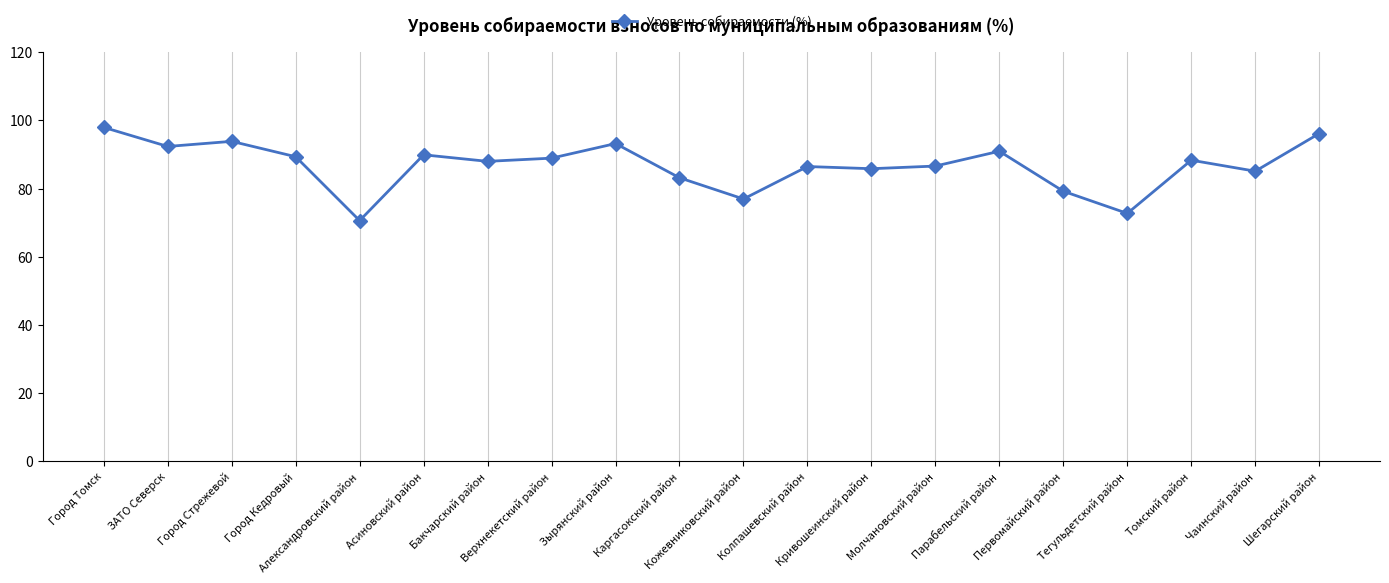

What is the smallest value displayed?

70.6